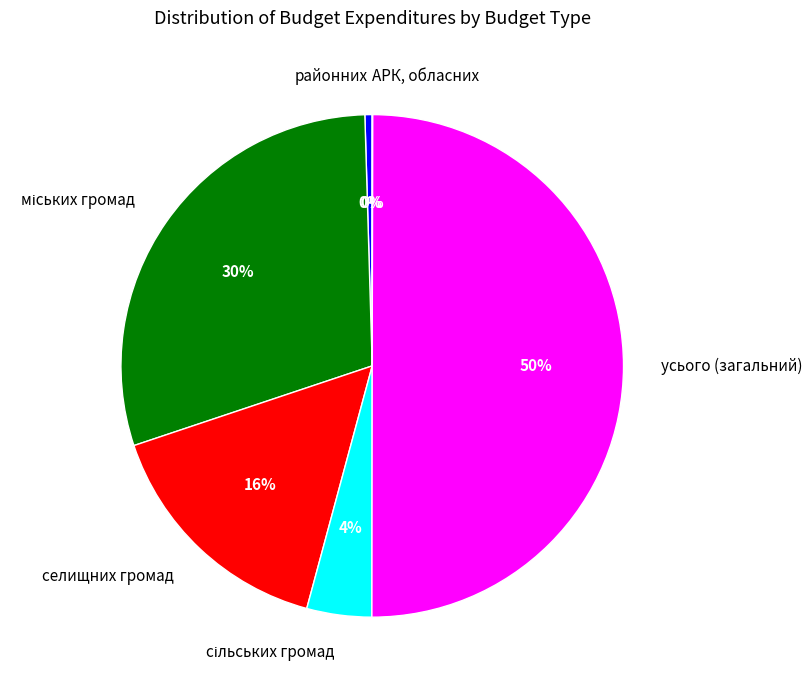

The районних slice represents 0% of the pie. True or false?

True